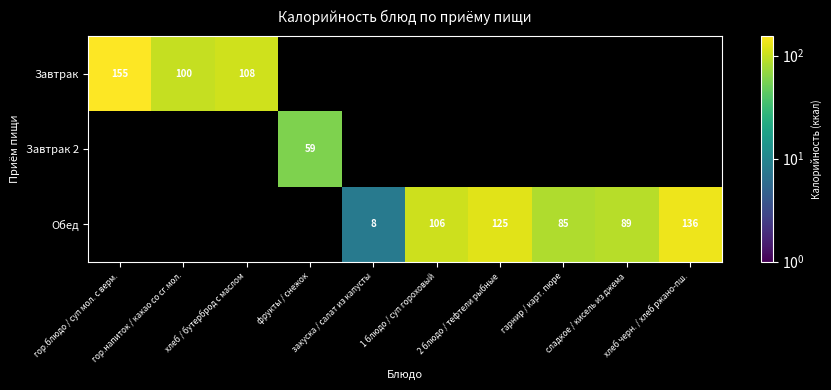

Where does the Обед series first go above 8?

1 блюдо / суп гороховый